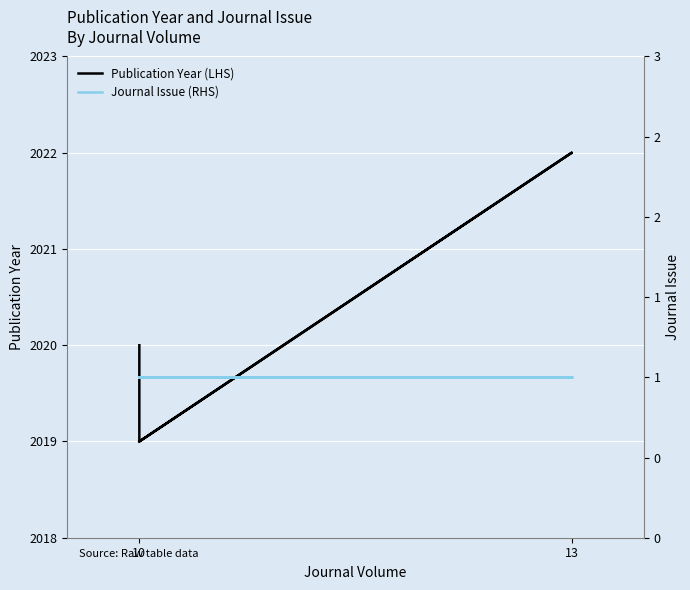

Where is Publication Year (LHS) nearest to the value 2020?

10